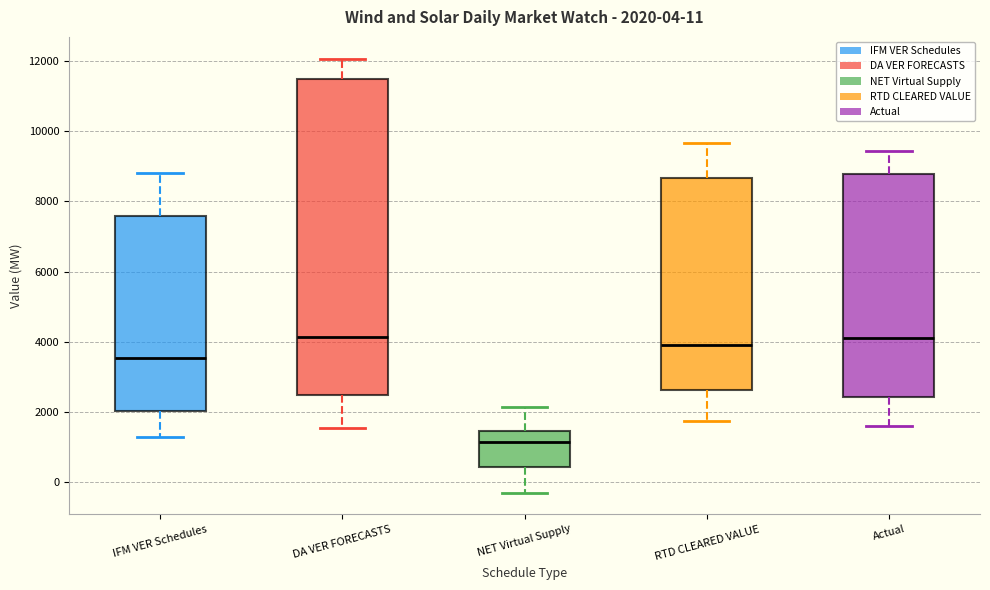

Comparing the boxes themselves (not the whiskers), which one is the tallest?

DA VER FORECASTS